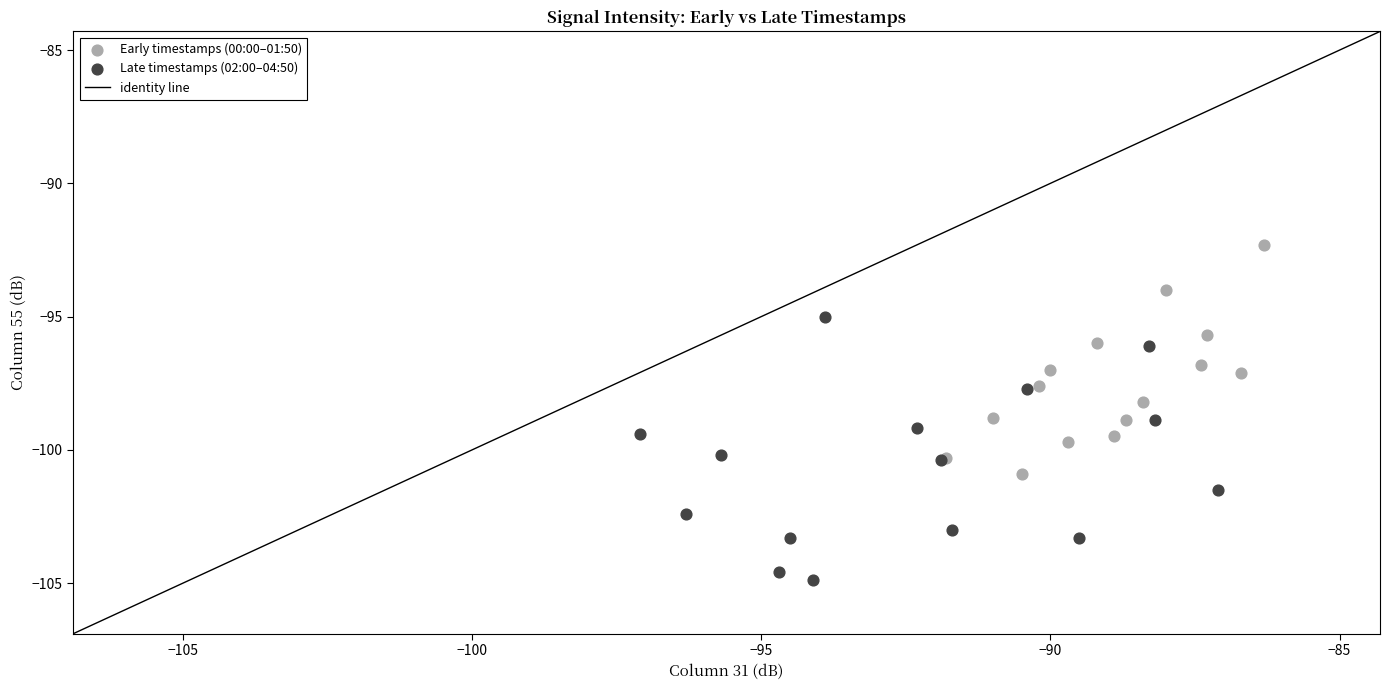

Which series reaches the maximum Y coordinate?

Early timestamps (00:00–01:50)